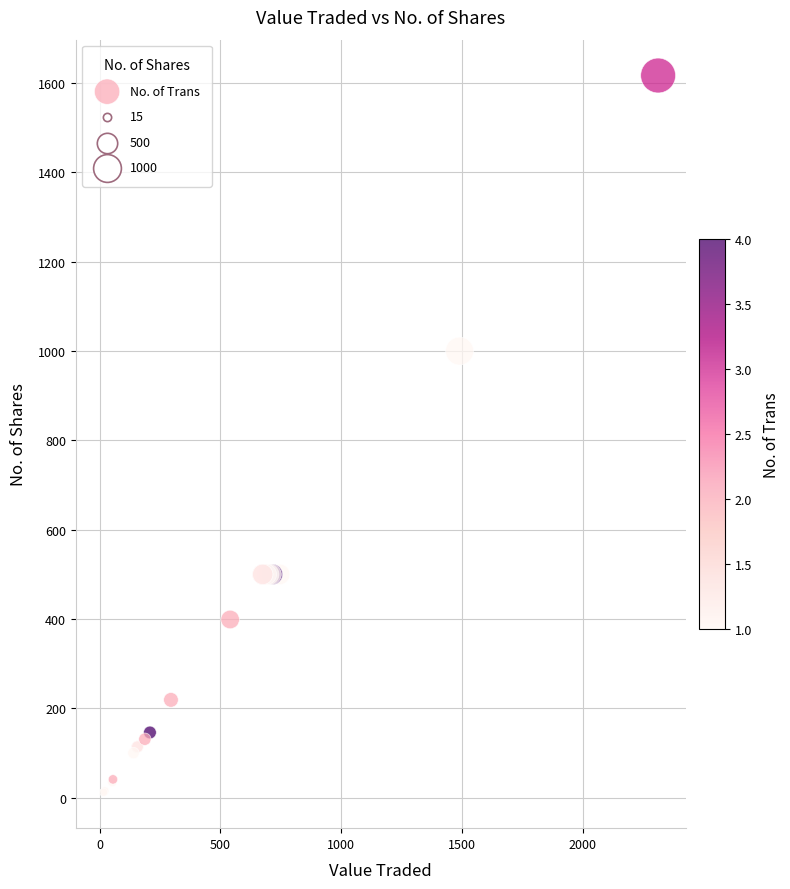

What Y value in the scatter plot is closest to 814?

1000